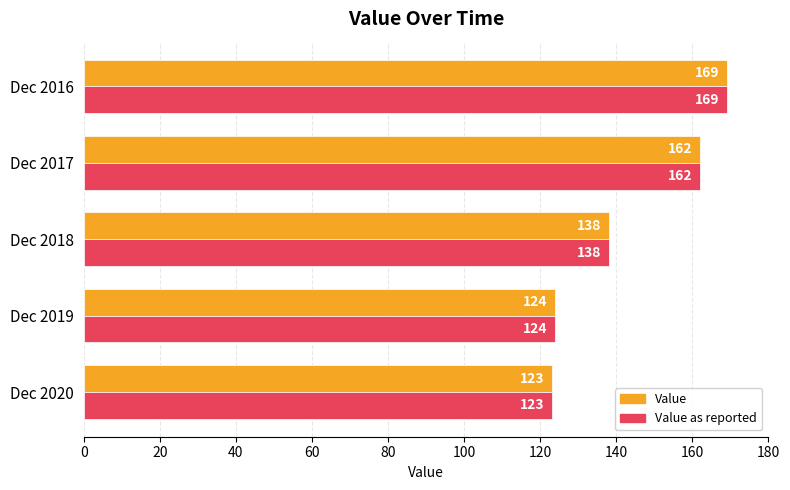

True or false: Value has a value of 284 at Dec 2017.

False